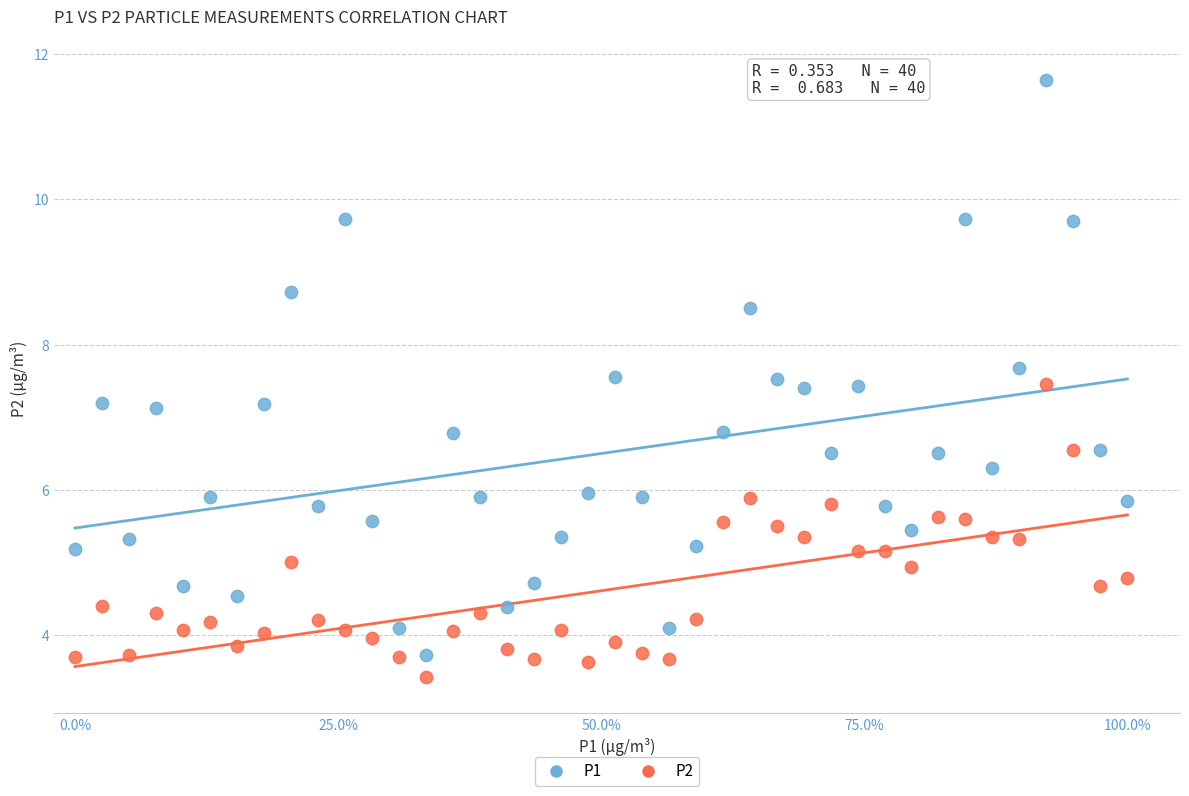

Which series has the widest spread of Y values?

P1